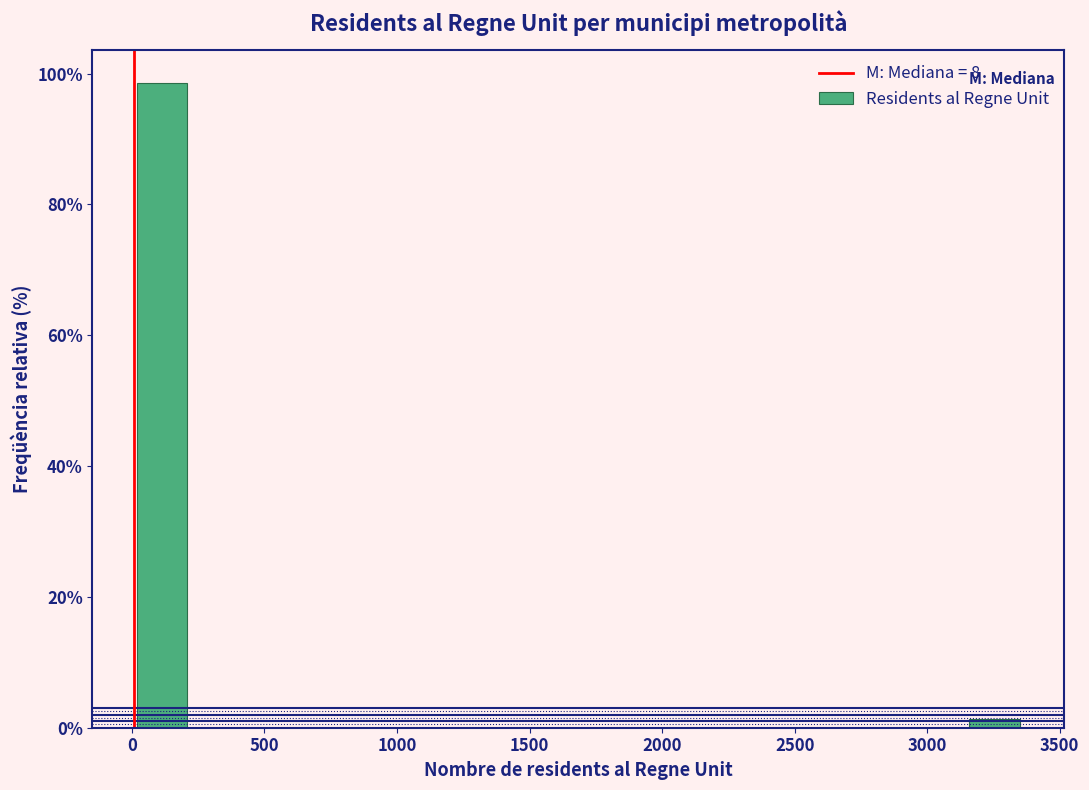

Which range on the x-axis has the tallest bar?

0 to 250